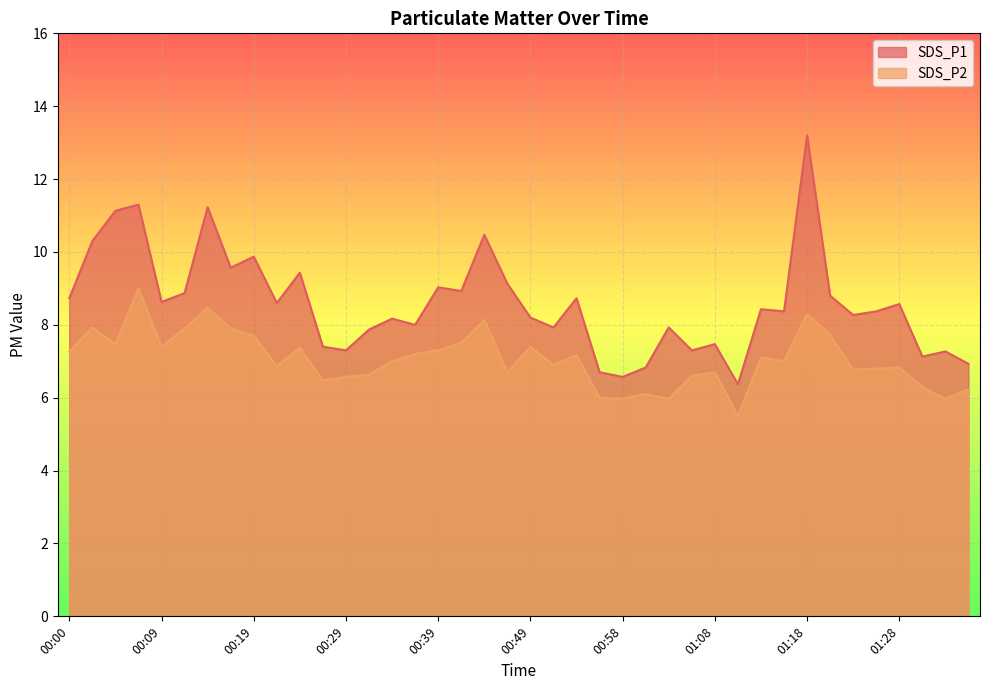

Between 01:35 and 00:31, which is larger?

00:31